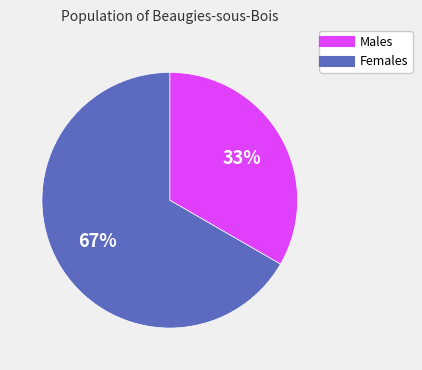

How many slices are in this pie chart?

2